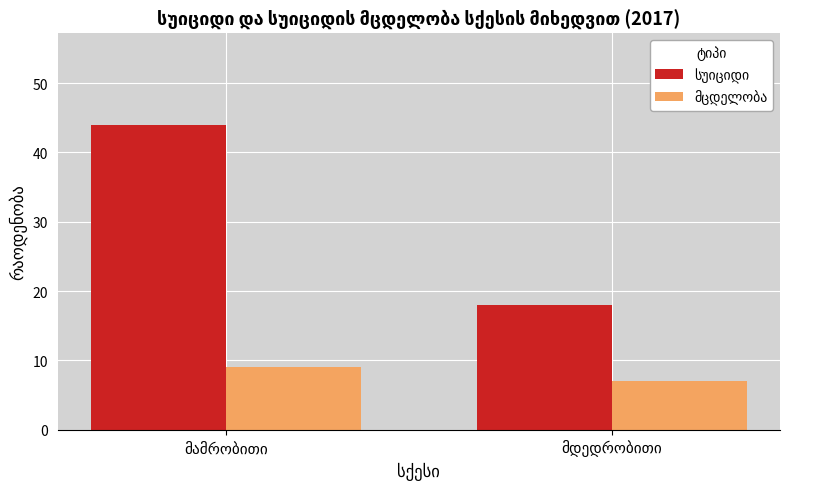

Is it true that სუიციდი equals 61 at მამრობითი?

False